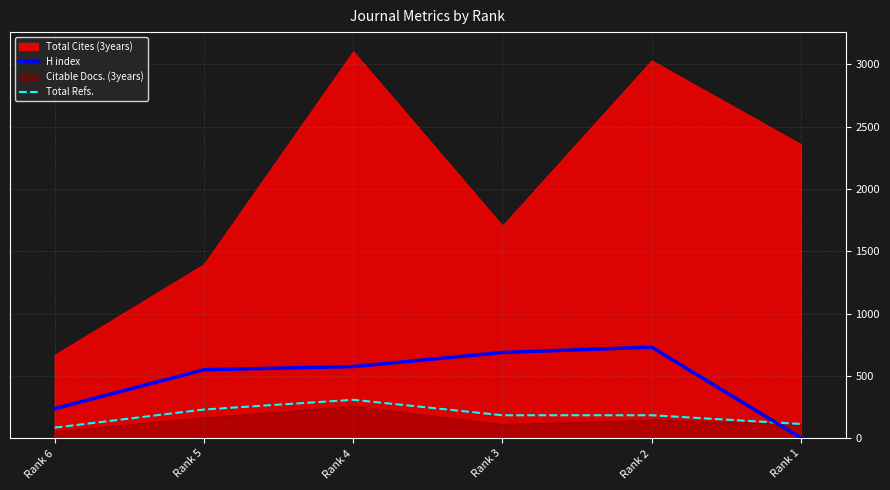

What value does the Total Refs. series have at Rank 6?

87